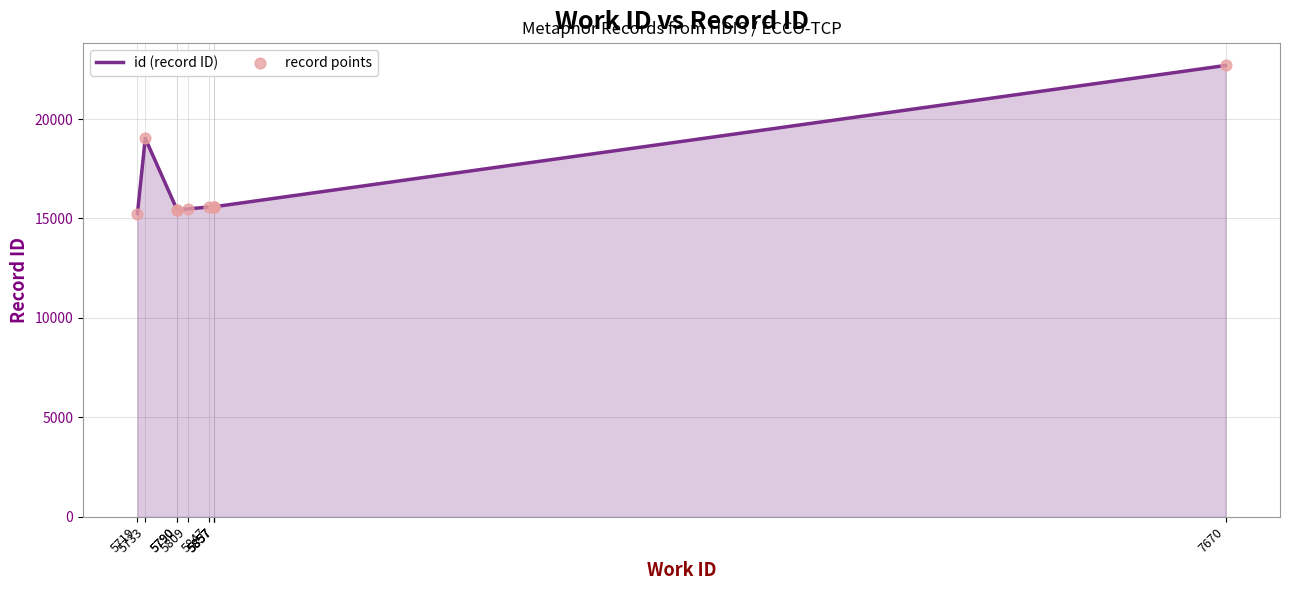

Which series has the largest Y range (max minus min)?

id (record ID)